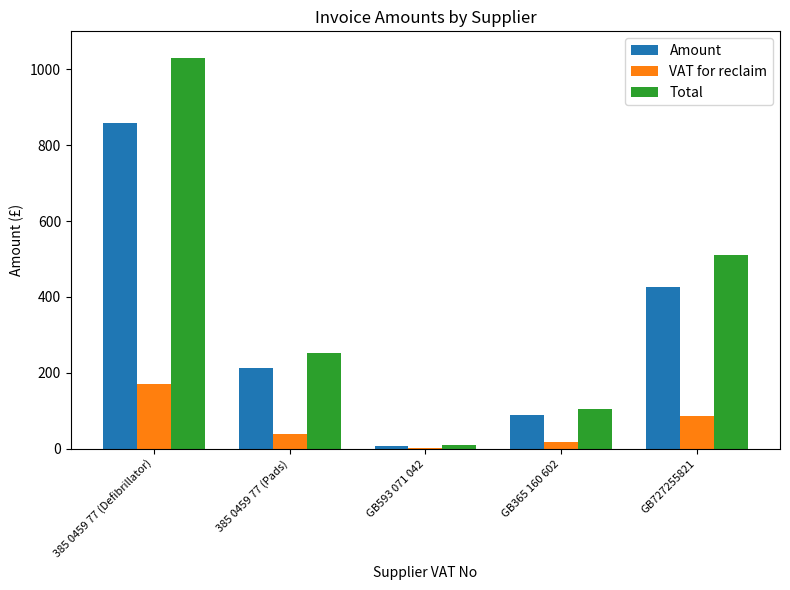

Between GB593 071 042 and GB727255821, which series saw the biggest shift?

Total